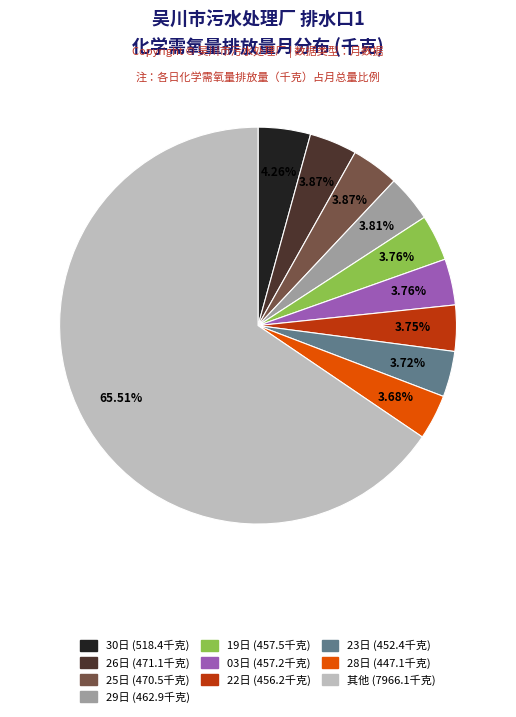

Does any single category account for the majority?

Yes